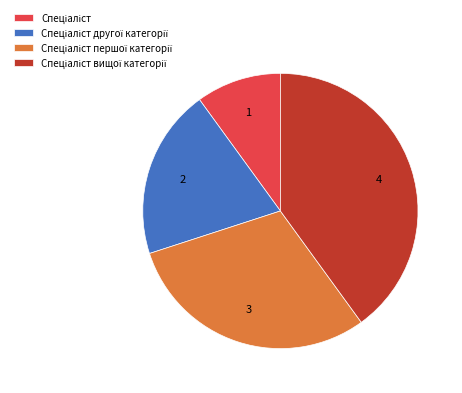

Is there any slice that represents more than half of the pie?

No